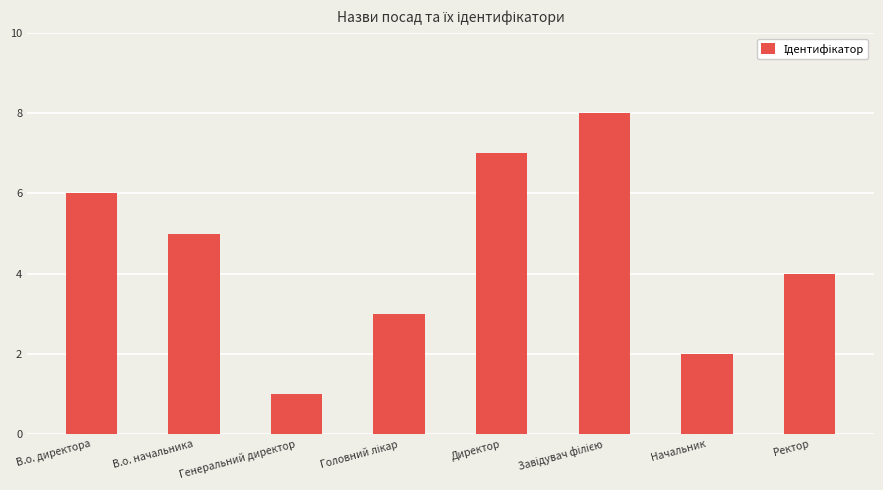

Approximately how many times larger is the value at Ректор compared to В.о. начальника?

0.8